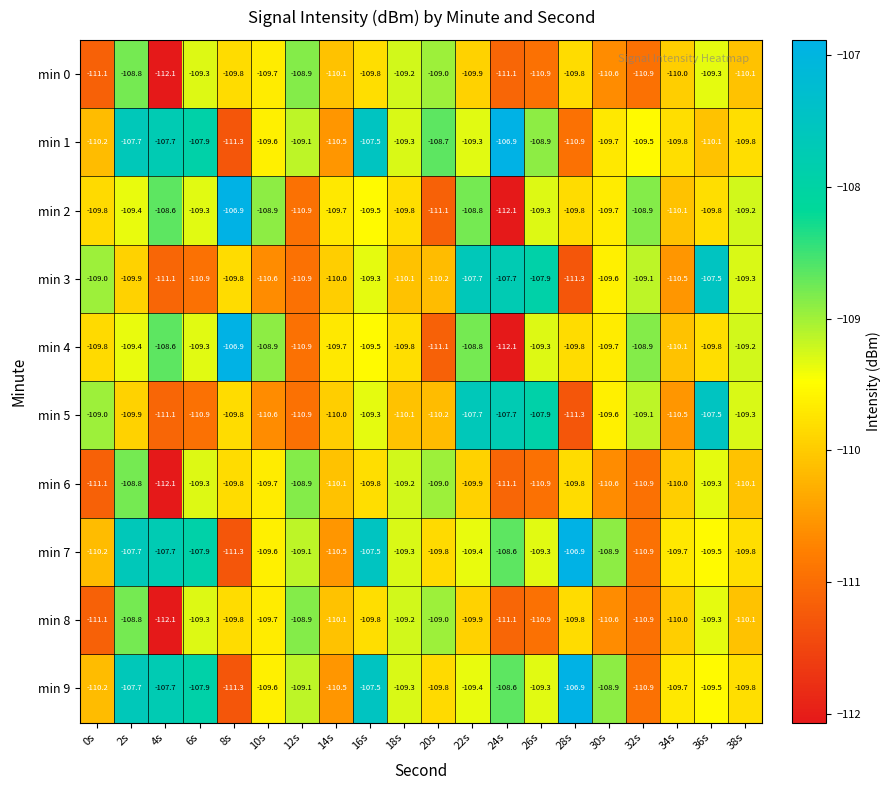

What is the sum of all min 0 values?

-2200.4